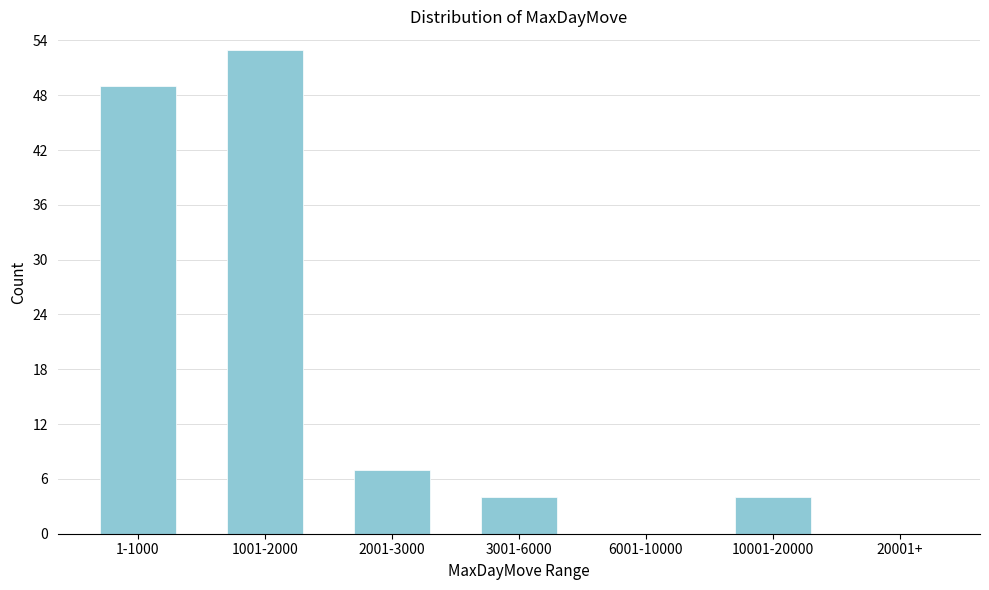

Reading left to right, what are all the values shown in this chart?

1-1000=49	1001-2000=53	2001-3000=7	3001-6000=4	6001-10000=0	10001-20000=4	20001+=0